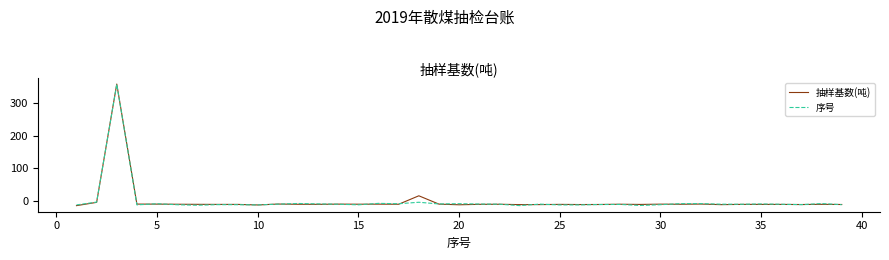

What is the smallest value displayed?

-13.4